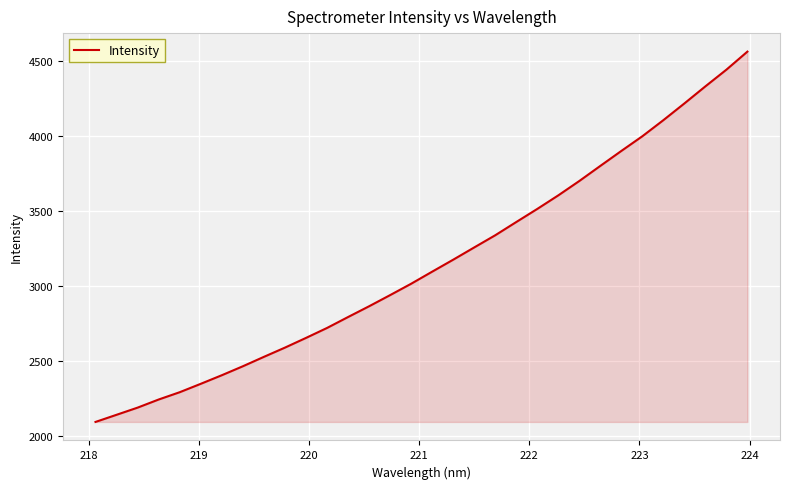

What is the greatest value displayed?

4561.0